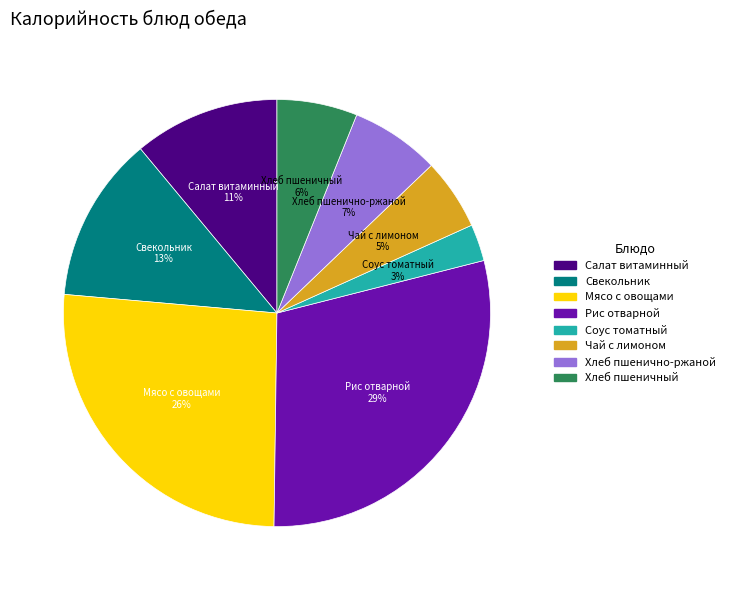

Approximately how many times larger is the value at Соус томатный compared to Хлеб пшеничный?

0.5